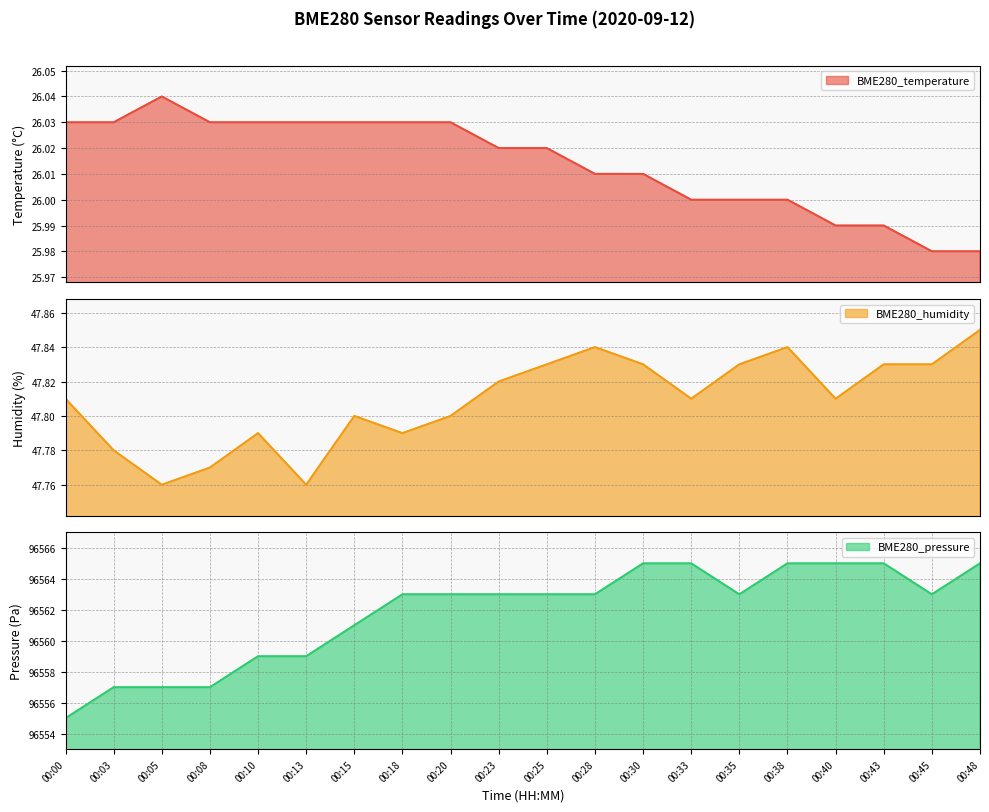

Reading right to left, transcribe all the data shown in this chart.

BME280_temperature: 26.0	26.0	26.0	26.0	26.0	26.0	26.0	26.0	26.0	26.0	26.0	26.0	26.0	26.0	26.0	26.0	26.0	26.0	26.0	26.0
BME280_humidity: 47.9	47.8	47.8	47.8	47.8	47.8	47.8	47.8	47.8	47.8	47.8	47.8	47.8	47.8	47.8	47.8	47.8	47.8	47.8	47.8
BME280_pressure: 96565.0	96563.0	96565.0	96565.0	96565.0	96563.0	96565.0	96565.0	96563.0	96563.0	96563.0	96563.0	96563.0	96561.0	96559.0	96559.0	96557.0	96557.0	96557.0	96555.0